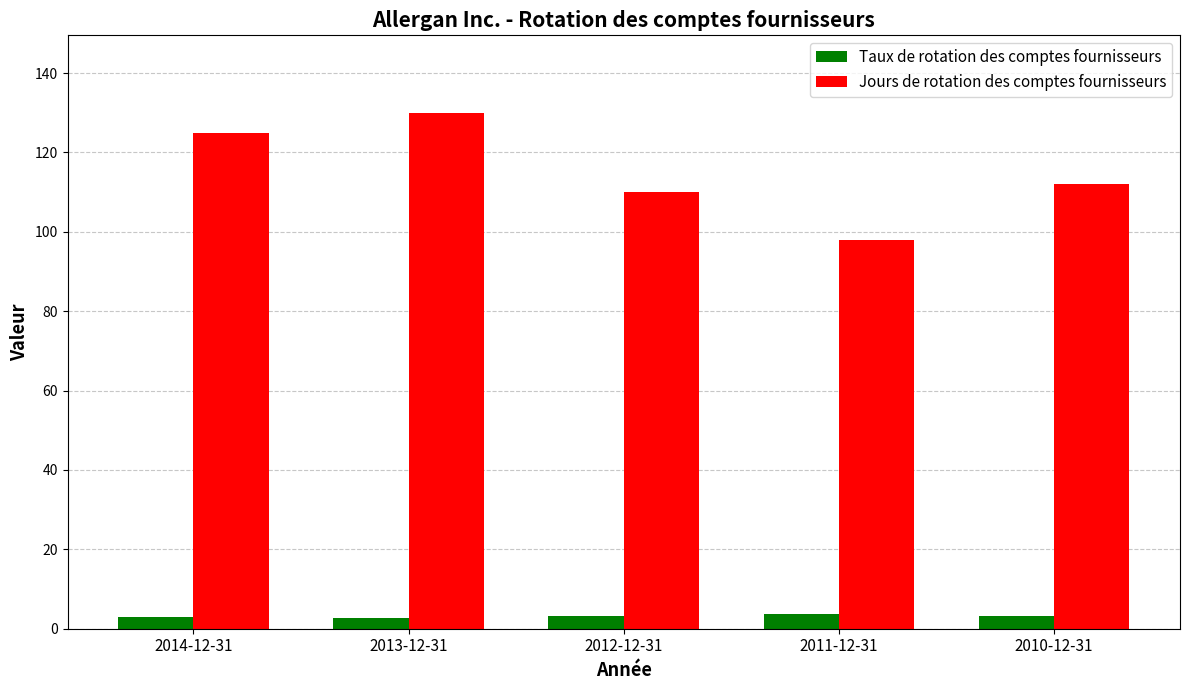

What is the sum of all Taux de rotation des comptes fournisseurs values?

16.1